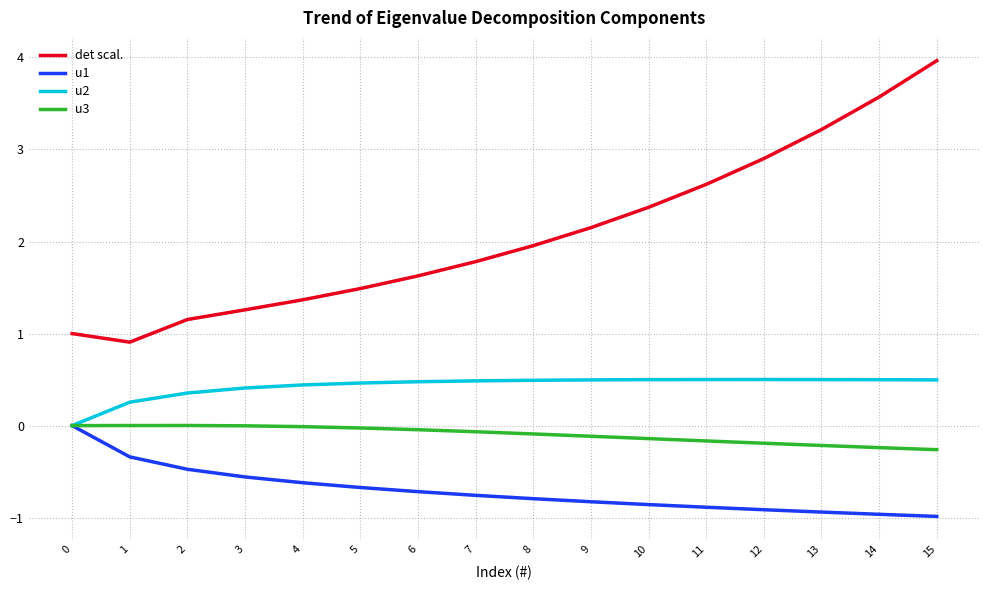

Which series has the largest total across all categories?

det scal.